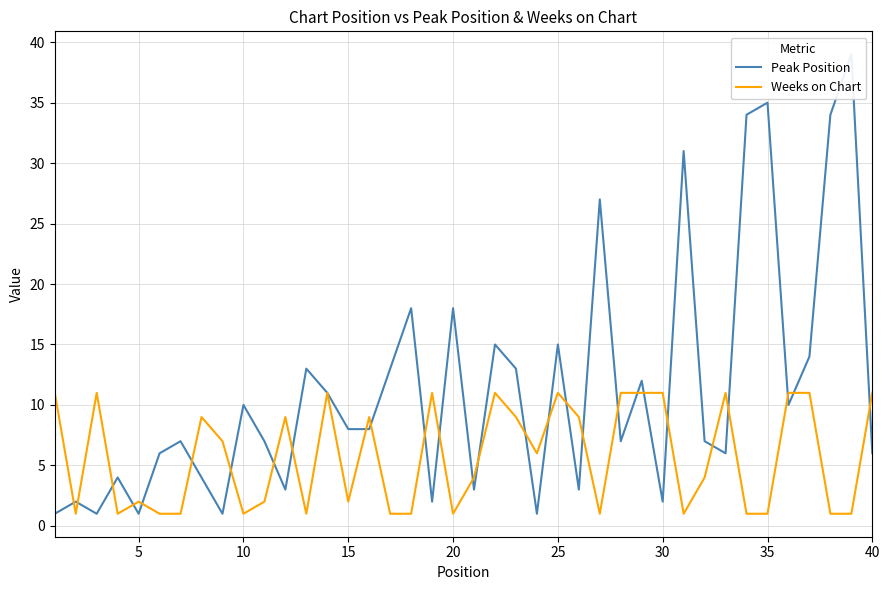

What is the total value across all series at 20?

3